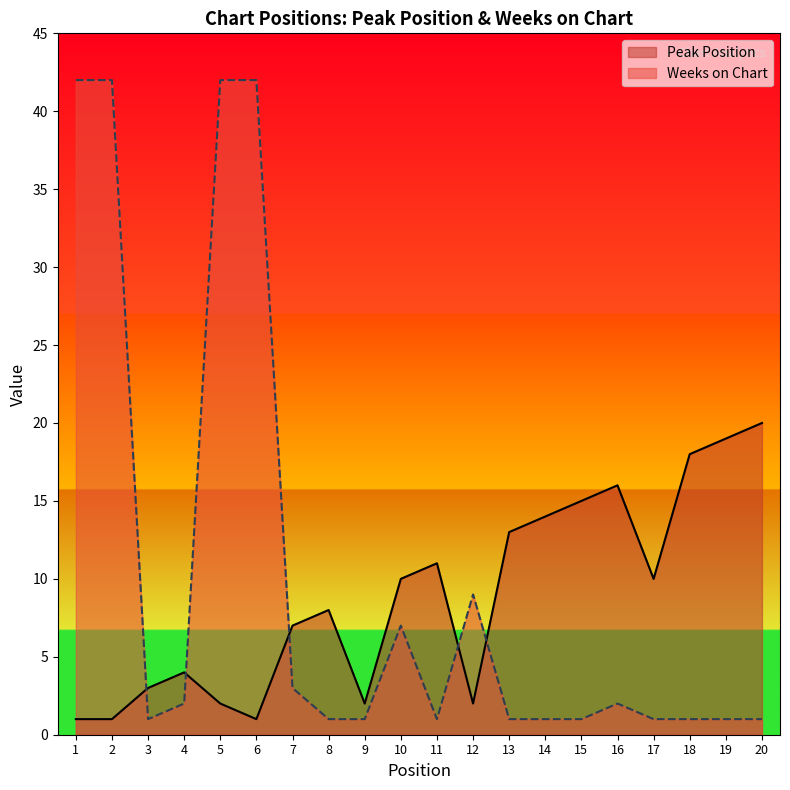

What value does the Weeks on Chart series have at 16?

2